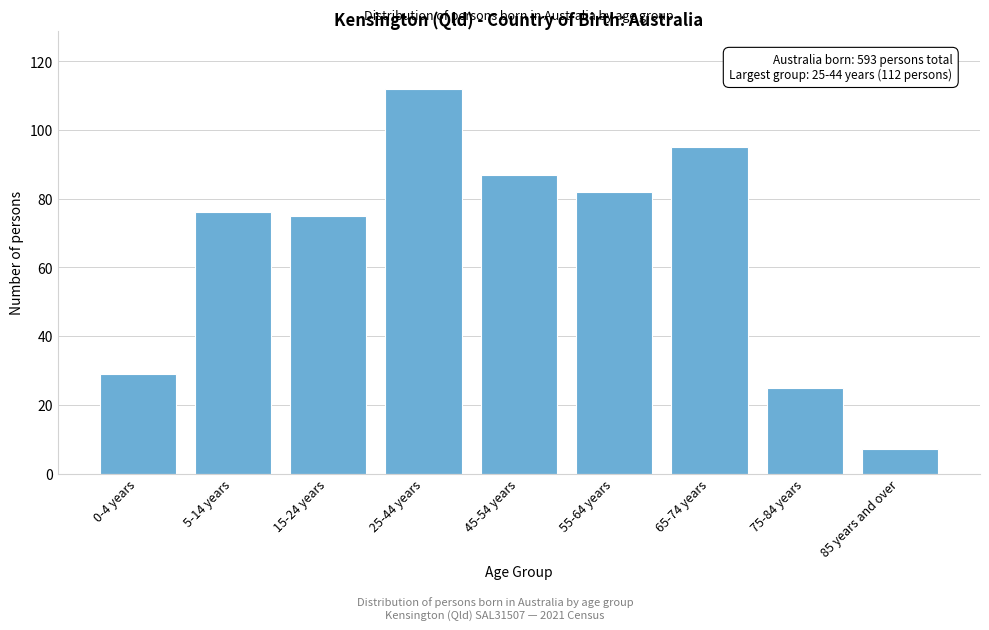

Reading left to right, list all the values displayed in this chart.

0-4 years=29	5-14 years=76	15-24 years=75	25-44 years=112	45-54 years=87	55-64 years=82	65-74 years=95	75-84 years=25	85 years and over=7